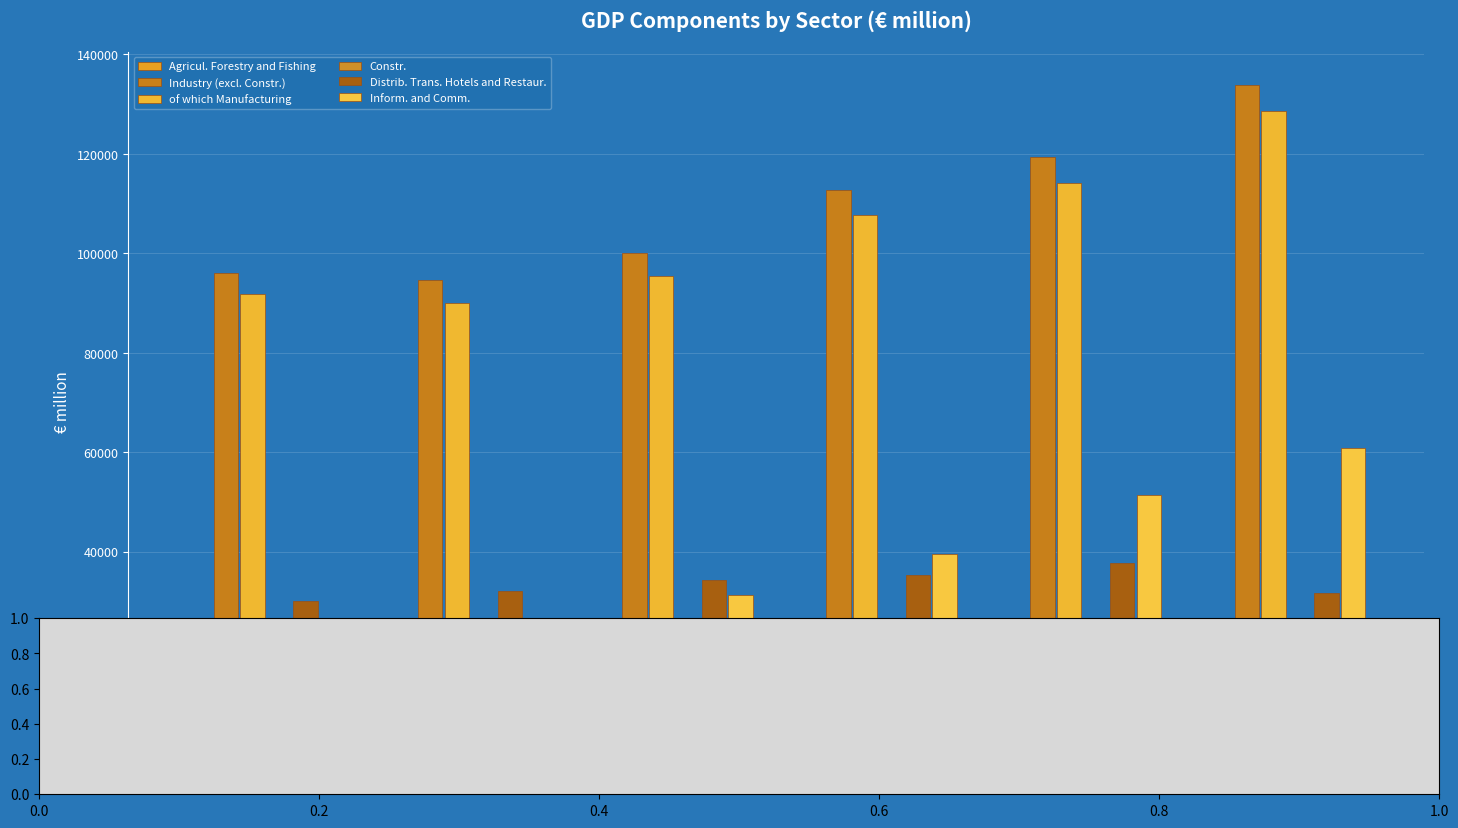

What is the difference between the highest and lowest values at 2016?

92051.0